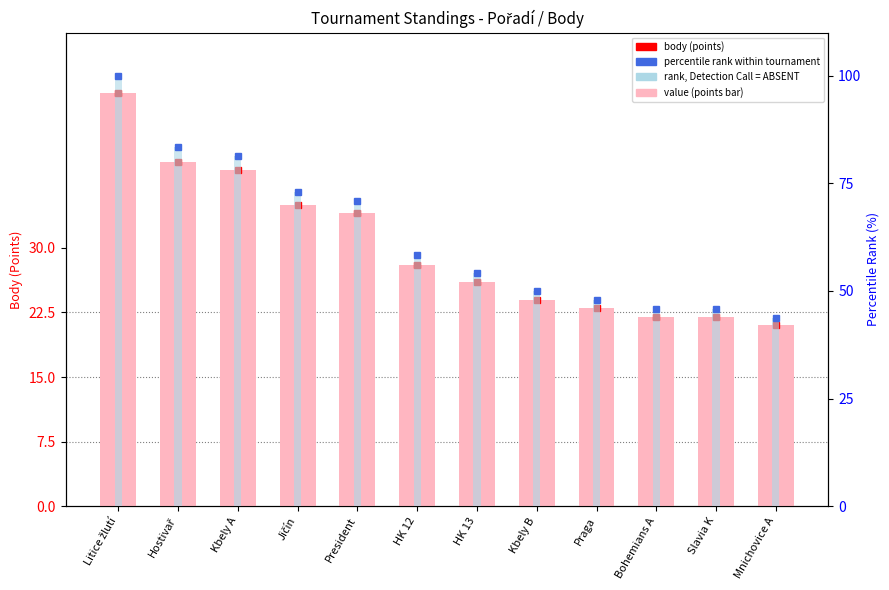

Which label corresponds to the largest value in the chart?

Litice žlutí